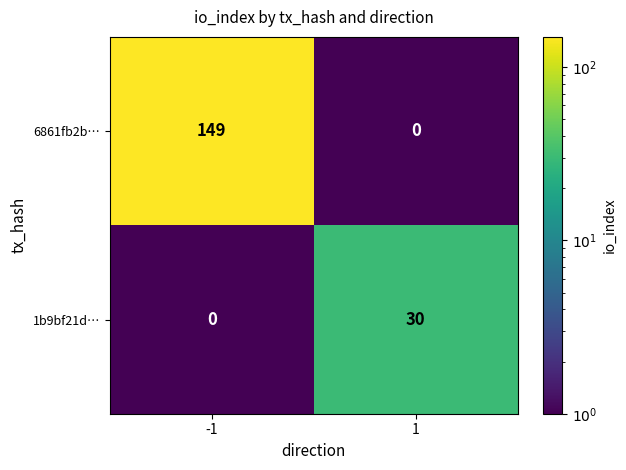

At which category does the chart reach its peak across all series?

-1